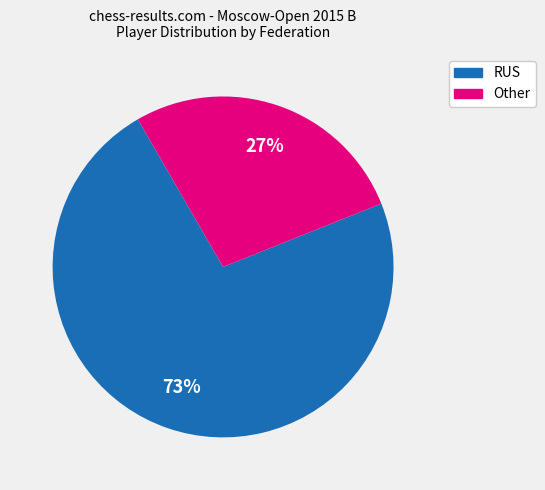

Which has a higher value, RUS or Other?

RUS